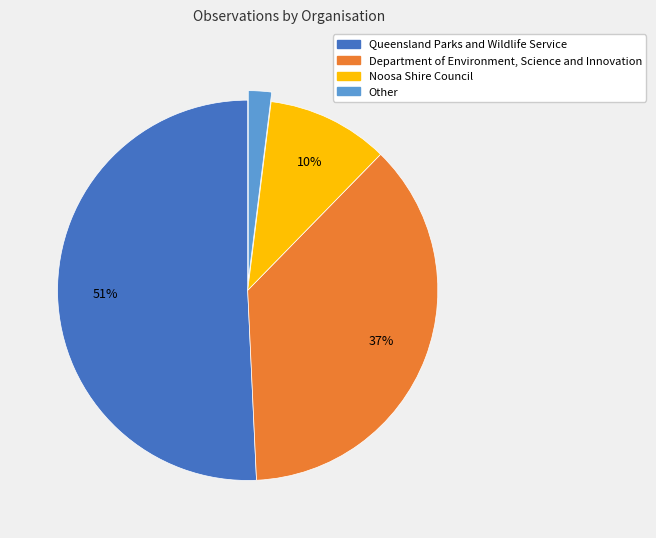

Is there a majority slice in this chart?

Yes